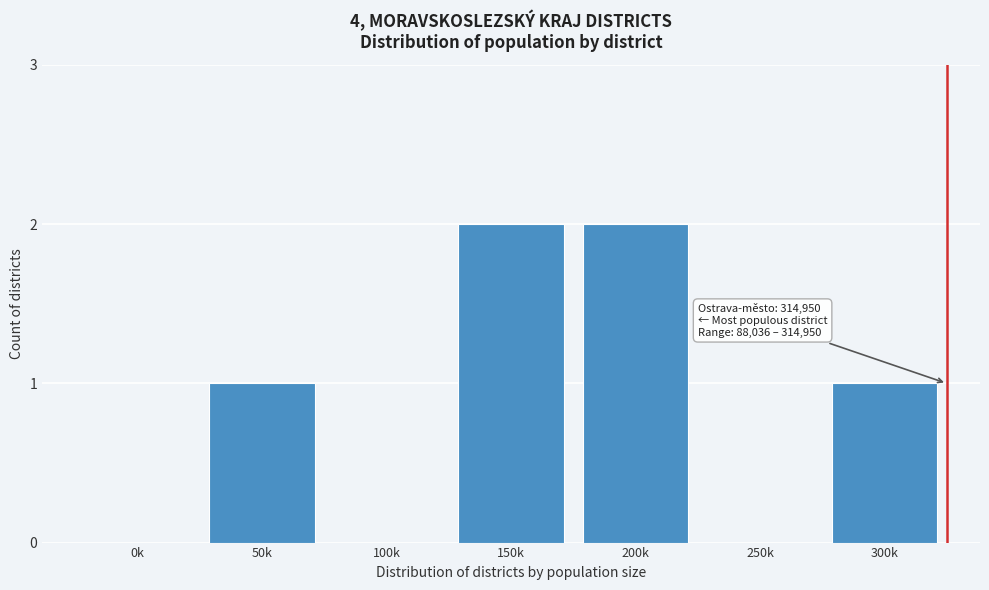

Reading left to right, what are all the values shown in this chart?

0k=0	50k=1	100k=0	150k=2	200k=2	250k=0	300k=1